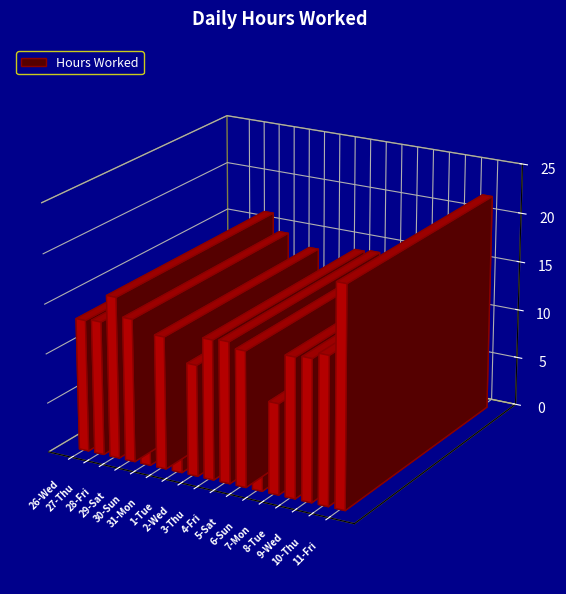

Is it true that the value at 6-Sun is 9.5?

True